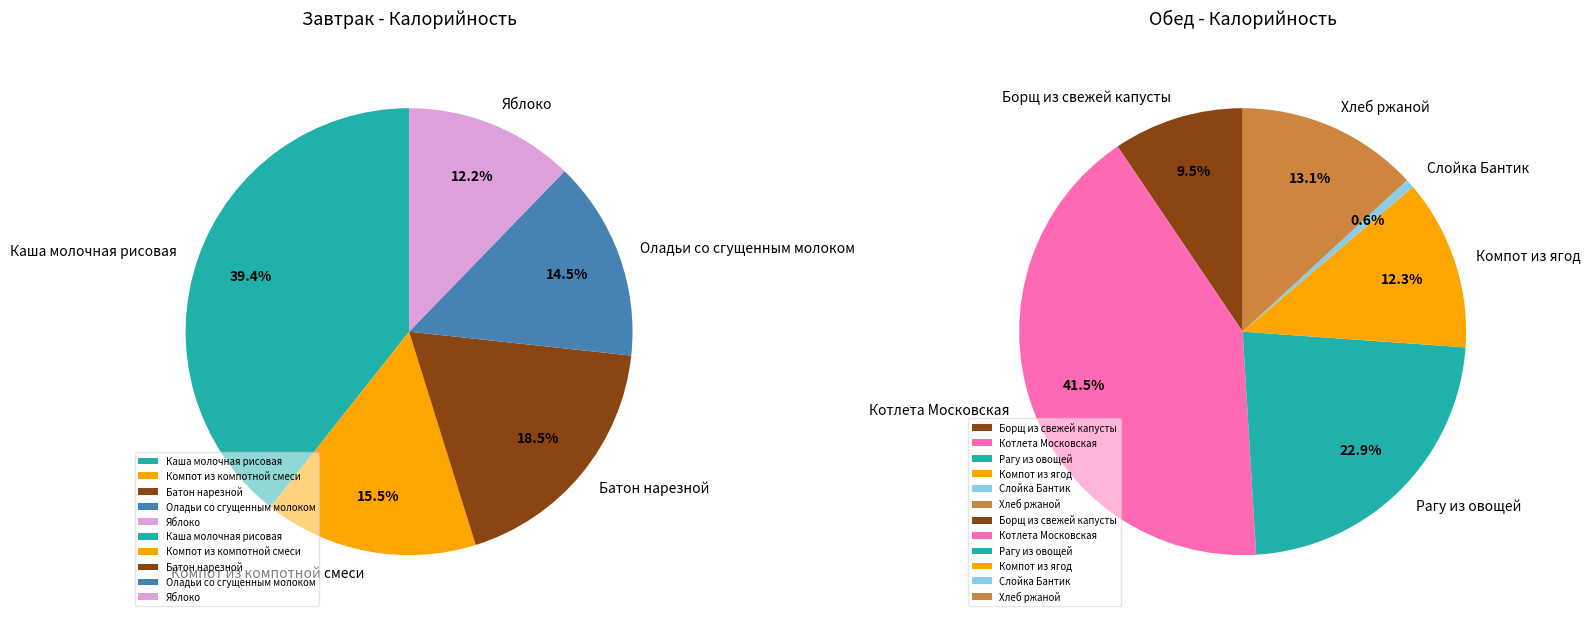

Combined, do Борщ из свежей капусты and Хлеб ржаной account for over 50%?

No